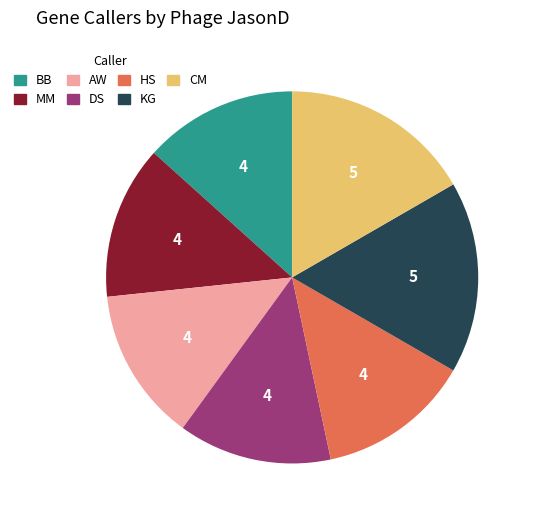

Which has a higher value, CM or DS?

CM